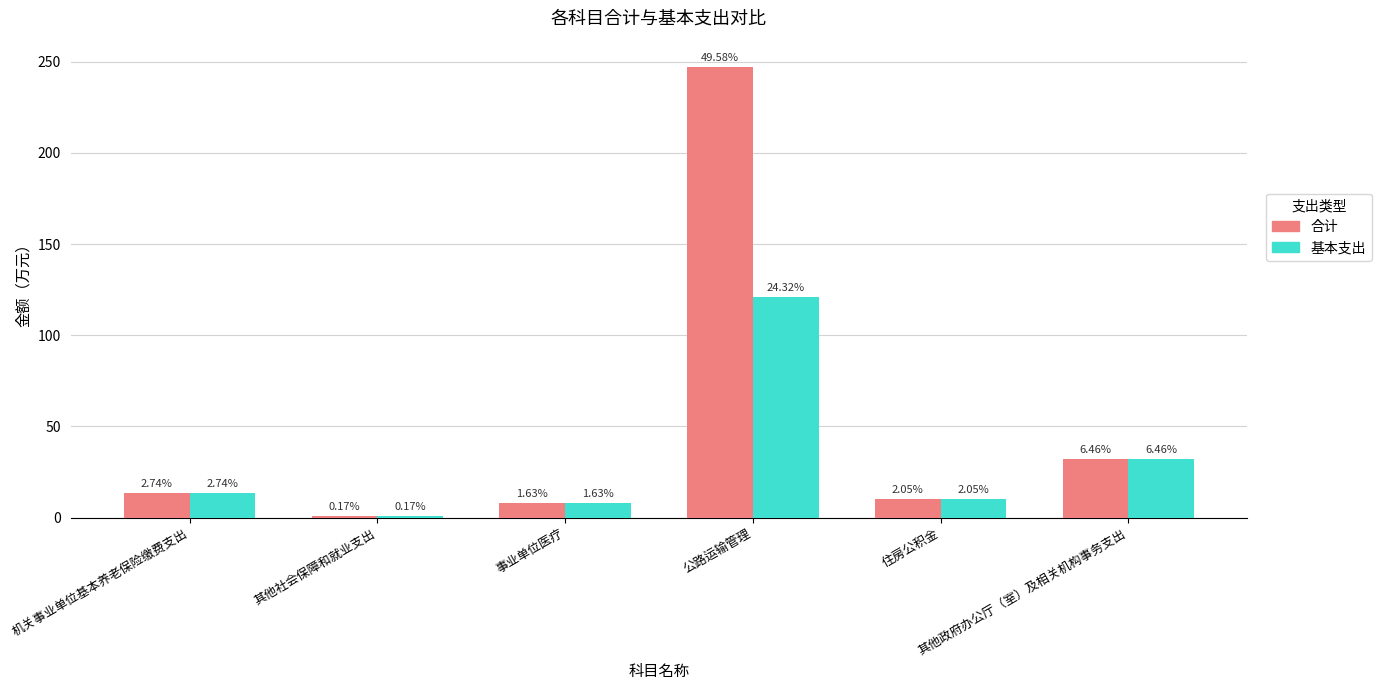

Reading right to left, transcribe all the data shown in this chart.

合计: 其他政府办公厅（室）及相关机构事务支出=32.2	住房公积金=10.2	公路运输管理=246.9	事业单位医疗=8.1	其他社会保障和就业支出=0.9	机关事业单位基本养老保险缴费支出=13.6
基本支出: 其他政府办公厅（室）及相关机构事务支出=32.2	住房公积金=10.2	公路运输管理=121.1	事业单位医疗=8.1	其他社会保障和就业支出=0.9	机关事业单位基本养老保险缴费支出=13.6